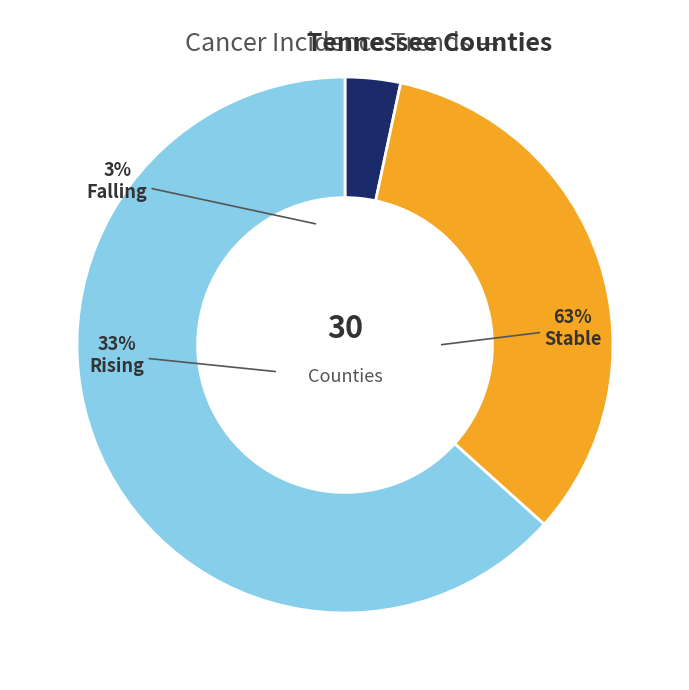

Between falling and stable, which is larger?

stable